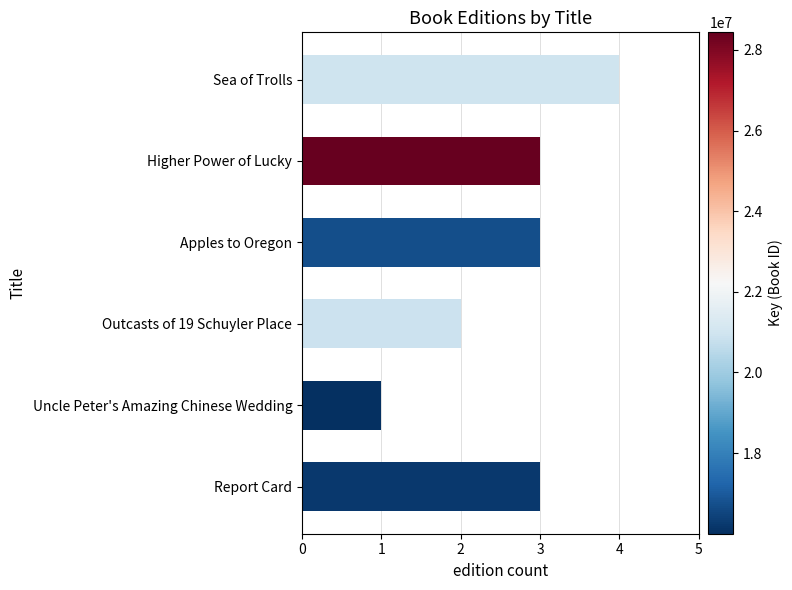

Which label corresponds to the smallest value in the chart?

Uncle Peter's Amazing Chinese Wedding